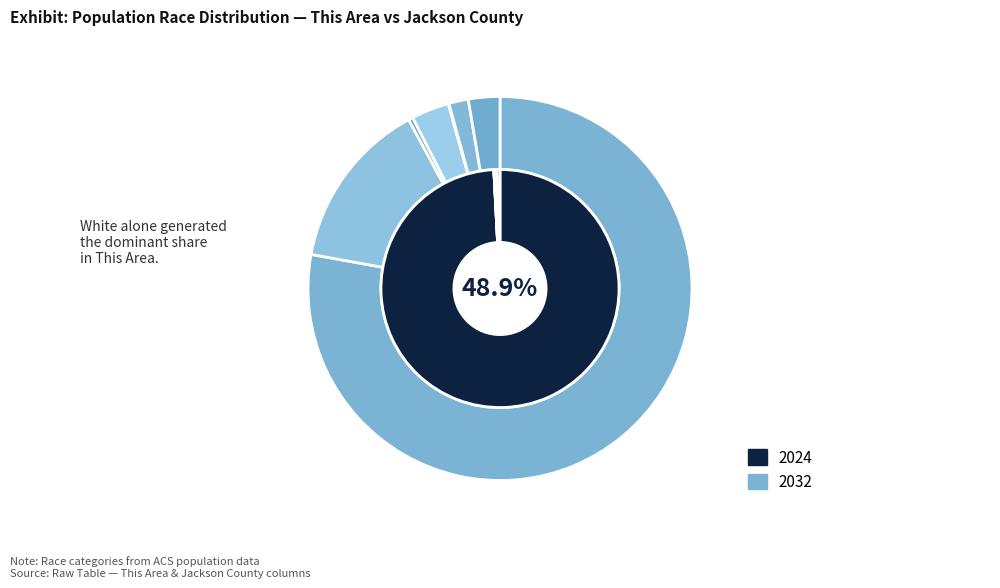

Is it true that Asian alone is 0% of the pie?

True